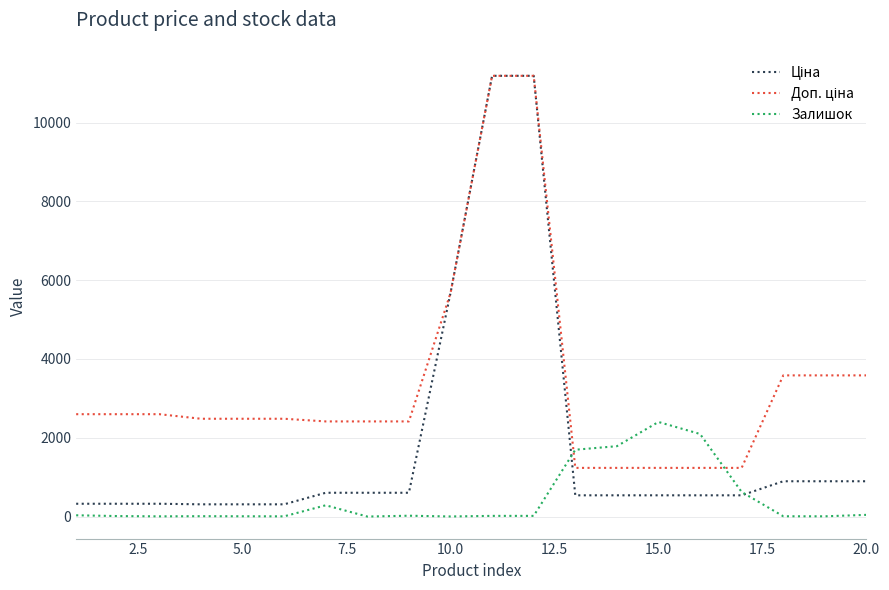

What is the maximum value shown in the chart?

11188.2